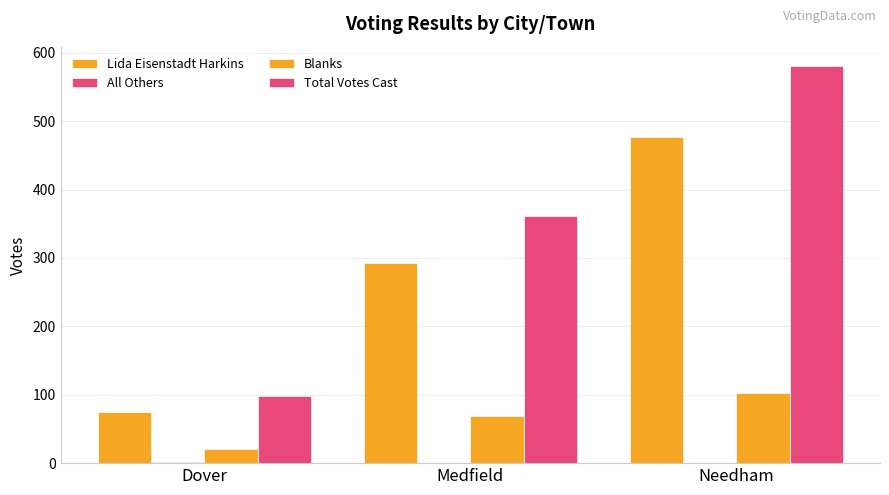

How many series are shown in this chart?

4